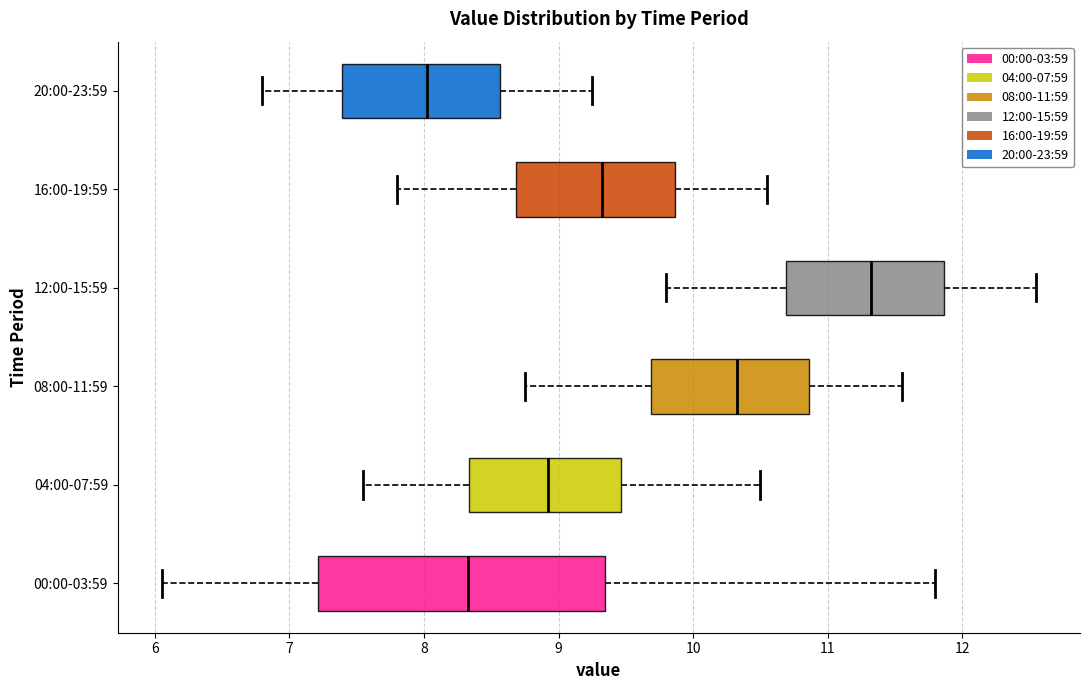

Comparing the boxes themselves (not the whiskers), which one is the widest?

00:00-03:59